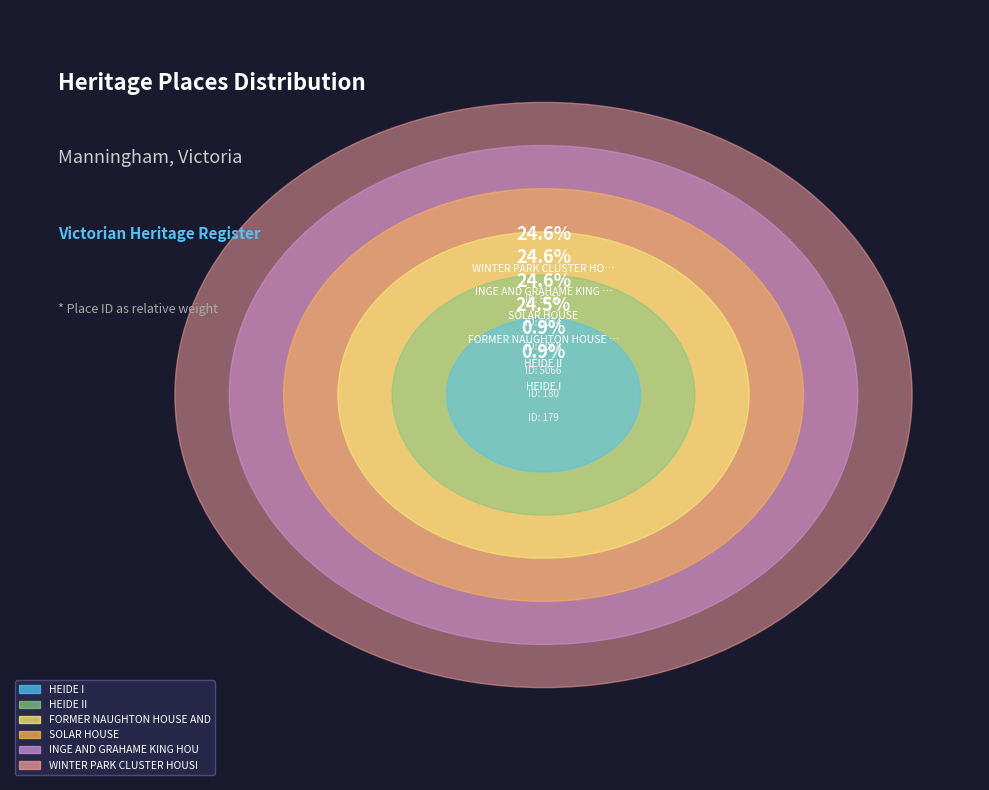

What percentage do HEIDE I and INGE AND GRAHAME KING HOUSE together represent?

25.4%